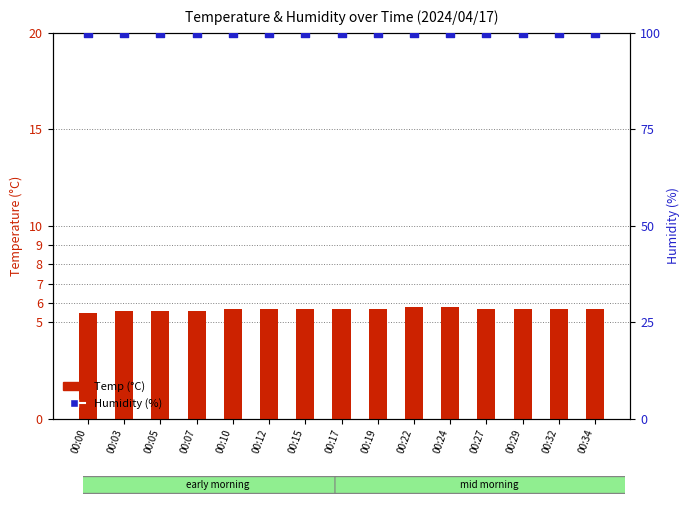

At which category is the sum across all series the highest?

00:22